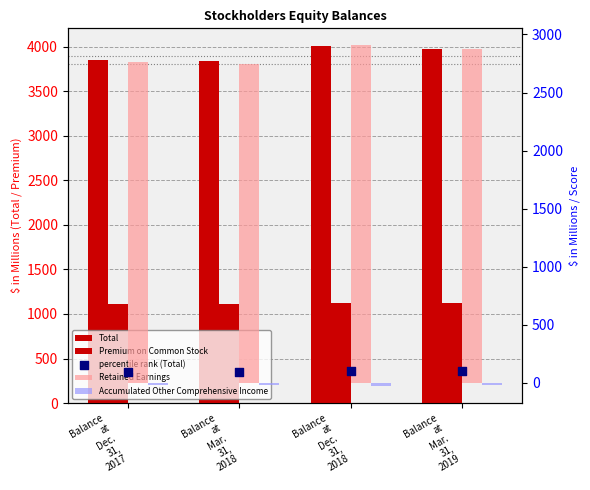

Which series contains the lowest Y value?

Accumulated Other Comprehensive Income